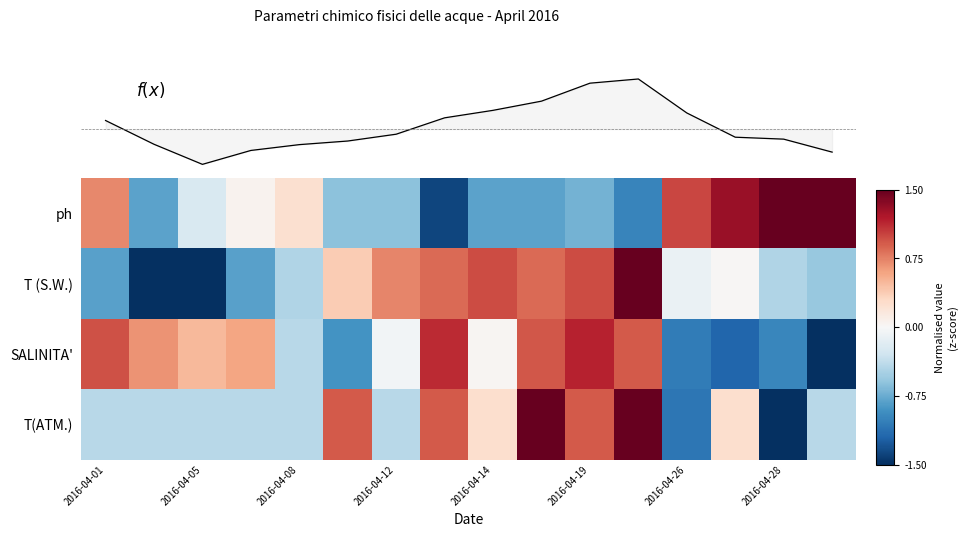

What is the smallest value displayed?

-1.5